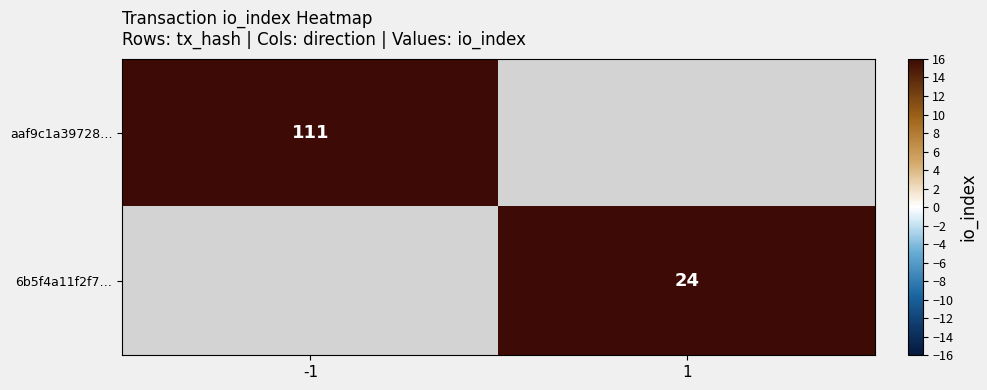

What is the smallest value displayed?

24.0